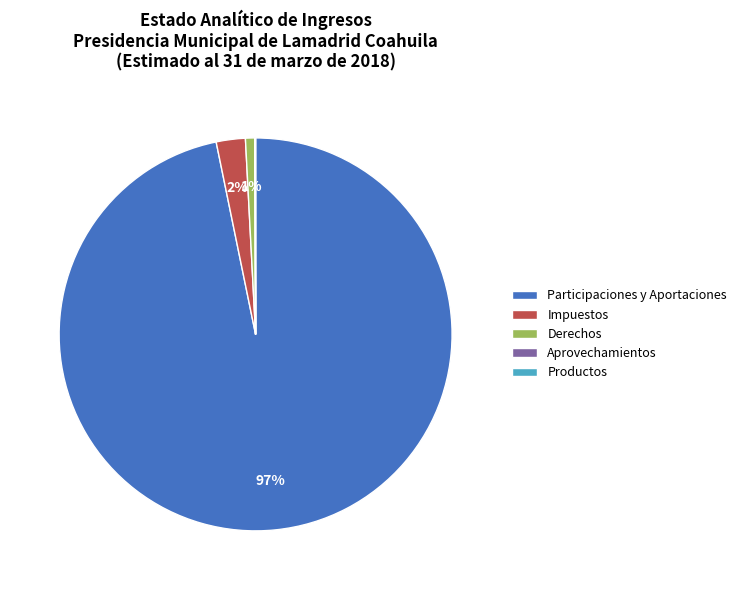

To the nearest percent, what is the combined percentage of Participaciones y Aportaciones and Derechos?

98%